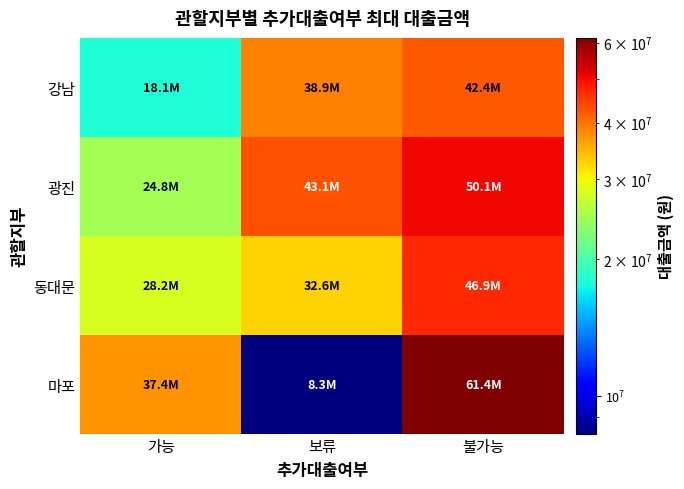

How many series are shown in this chart?

4